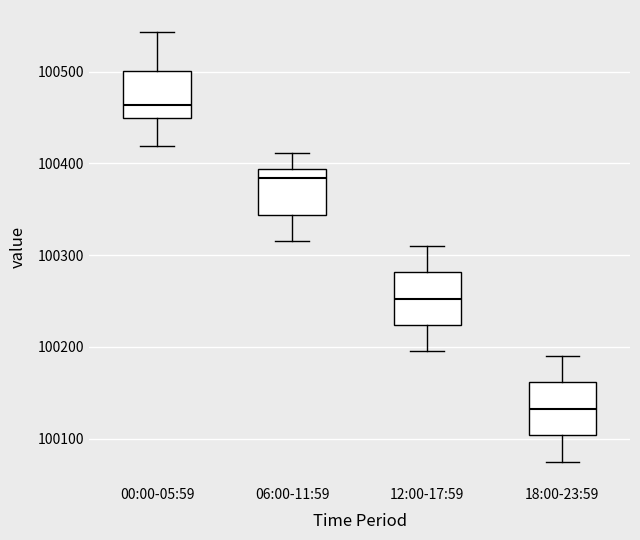

Reading left to right, read every box against the y-axis: the position of its median line, the range the box covers, and the ends of its whiskers. The values are not printed on the chart, so give them approximately, as read against the axis.

00:00-05:59: median 100460, box 100450 to 100500, whiskers 100420 to 100540
06:00-11:59: median 100380, box 100340 to 100390, whiskers 100320 to 100410
12:00-17:59: median 100250, box 100220 to 100280, whiskers 100200 to 100310
18:00-23:59: median 100130, box 100100 to 100160, whiskers 100080 to 100190